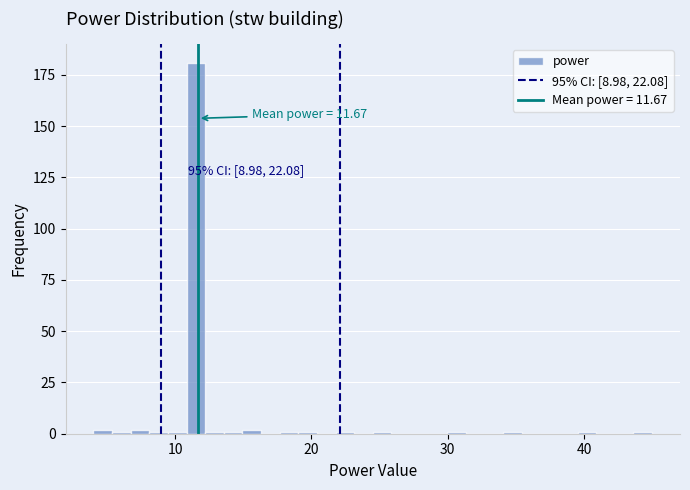

Read against the x-axis, roughly where is the centre of the tallest bar?

12